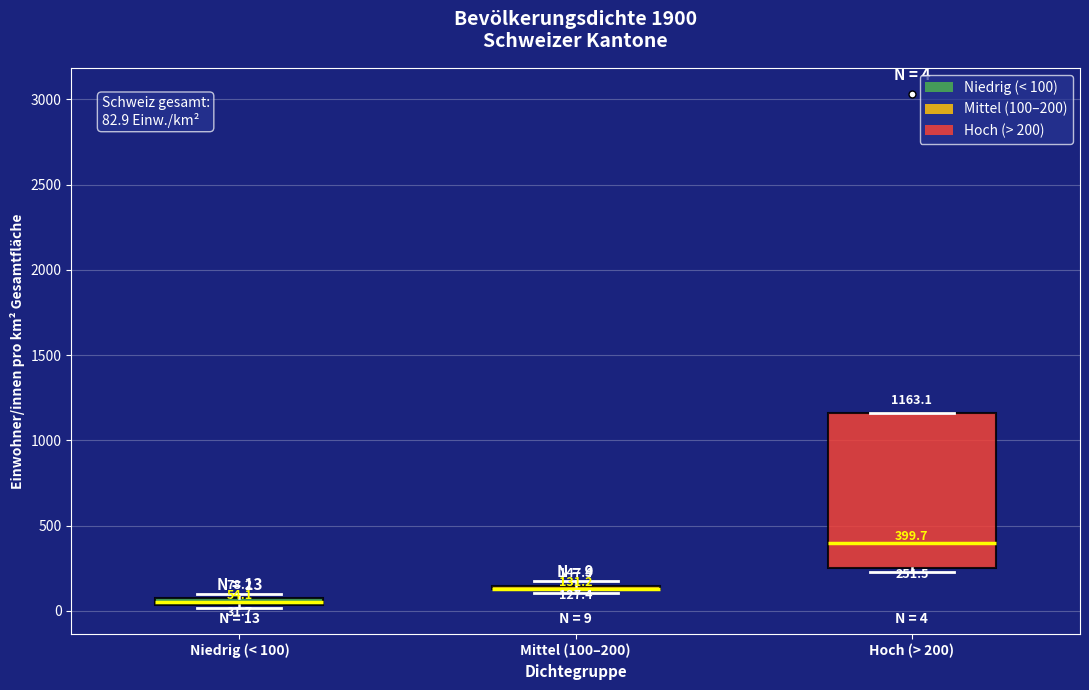

Which box is the tallest, from its lower edge to its upper edge?

Hoch (> 200)